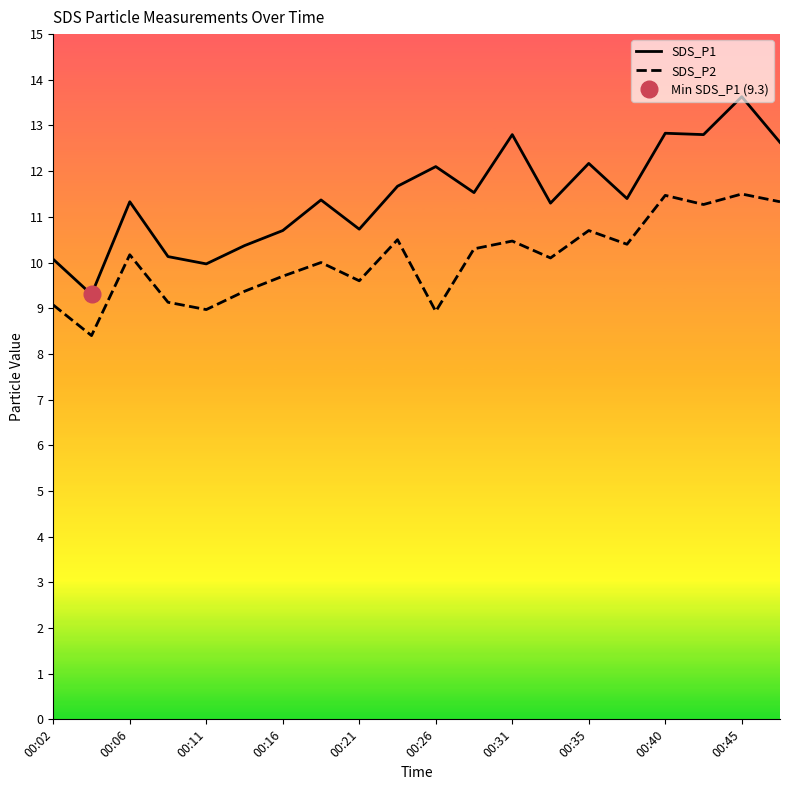

What is the approximate value of SDS_P2 at 00:02?

9.1